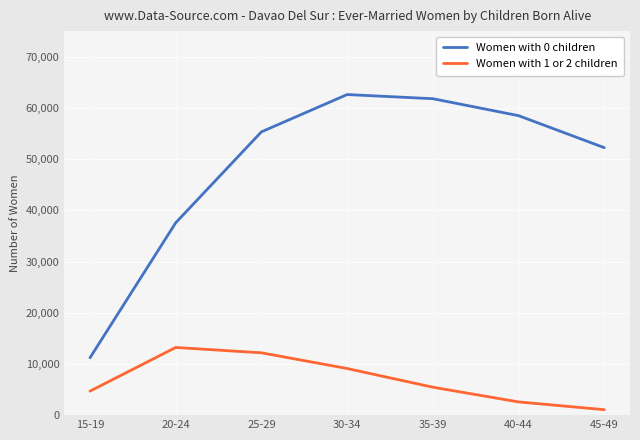

List the labels in order of Women with 0 children value, largest first.

30-34, 35-39, 40-44, 25-29, 45-49, 20-24, 15-19